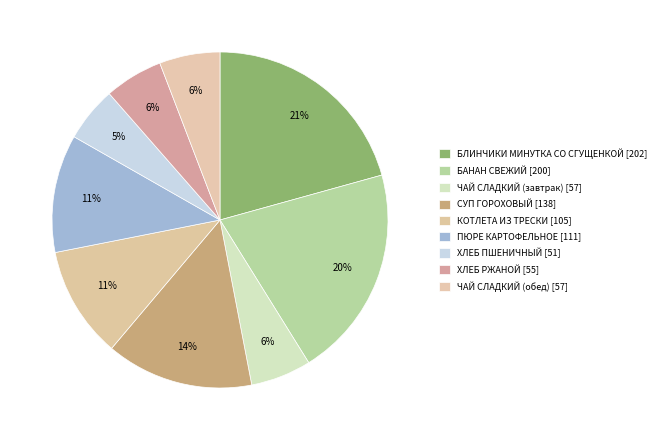

How many segments does this pie chart have?

9